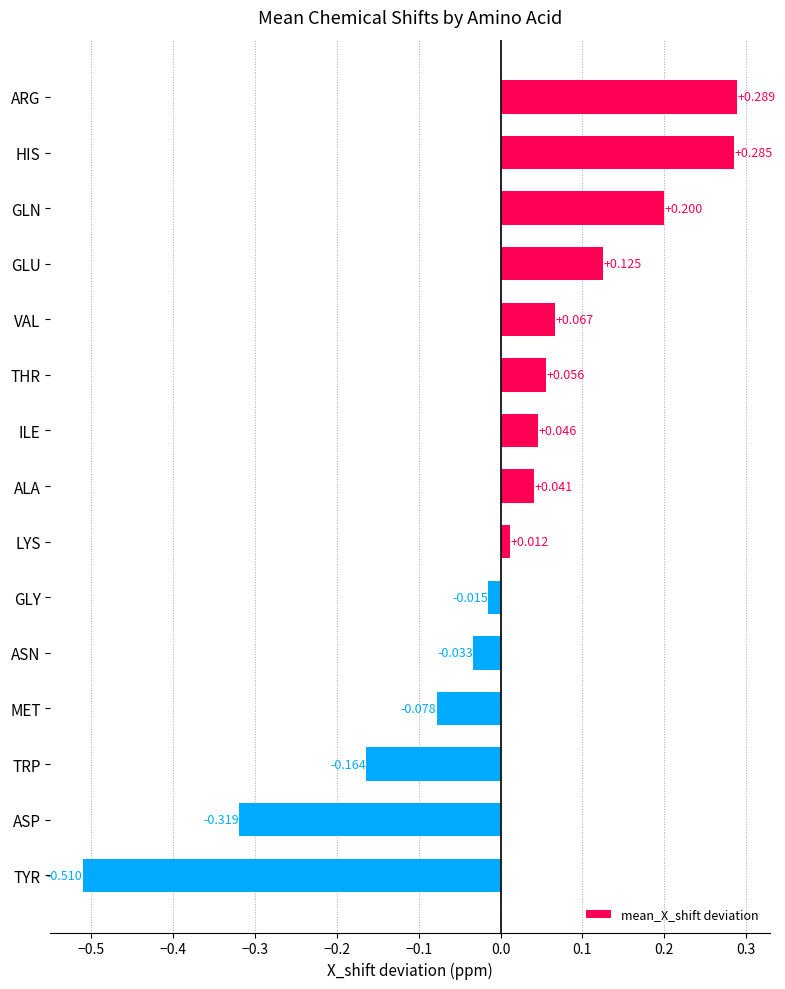

Which has a higher value, ALA or ASN?

ALA